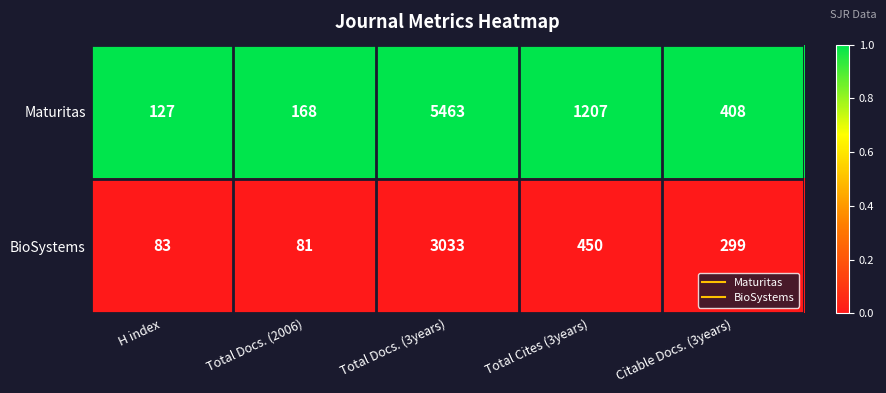

Reading left to right, extract all data points from this chart.

Maturitas: 127	168	5463	1207	408
BioSystems: 83	81	3033	450	299